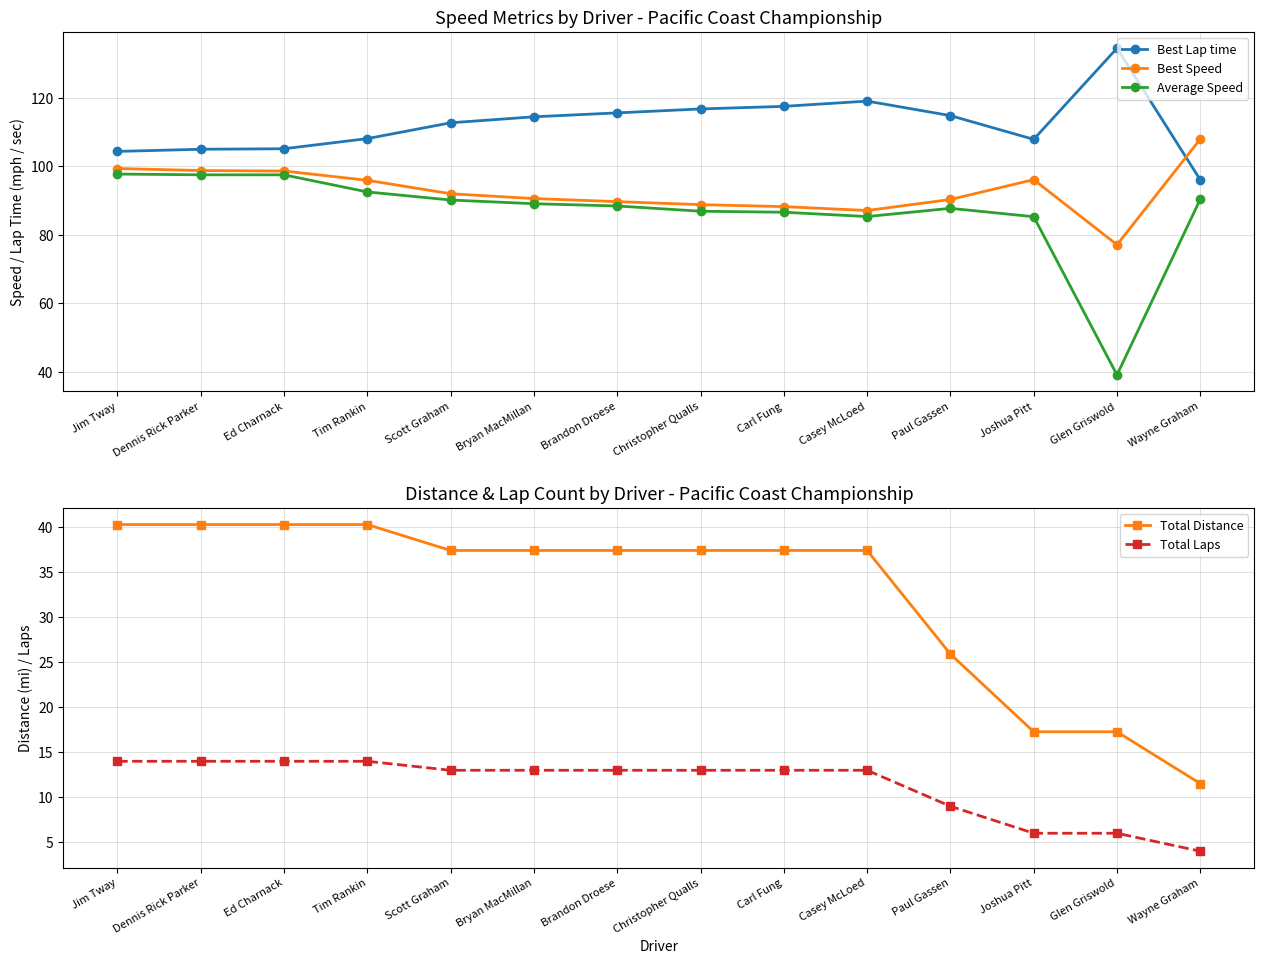

Reading right to left, extract all data points from this chart.

Best Lap time: Wayne Graham=96.0	Glen Griswold=134.5	Joshua Pitt=107.9	Paul Gassen=114.8	Casey McLoed=119.0	Carl Fung=117.5	Christopher Qualls=116.8	Brandon Droese=115.6	Bryan MacMillan=114.5	Scott Graham=112.7	Tim Rankin=108.1	Ed Charnack=105.1	Dennis Rick Parker=105.0	Jim Tway=104.4
Best Speed: Wayne Graham=108.0	Glen Griswold=77.1	Joshua Pitt=96.1	Paul Gassen=90.3	Casey McLoed=87.1	Carl Fung=88.2	Christopher Qualls=88.8	Brandon Droese=89.7	Bryan MacMillan=90.6	Scott Graham=92.0	Tim Rankin=95.9	Ed Charnack=98.6	Dennis Rick Parker=98.8	Jim Tway=99.4
Average Speed: Wayne Graham=90.4	Glen Griswold=39.1	Joshua Pitt=85.3	Paul Gassen=87.7	Casey McLoed=85.3	Carl Fung=86.6	Christopher Qualls=86.9	Brandon Droese=88.4	Bryan MacMillan=89.1	Scott Graham=90.2	Tim Rankin=92.5	Ed Charnack=97.5	Dennis Rick Parker=97.5	Jim Tway=97.7
Total Distance: Wayne Graham=11.5	Glen Griswold=17.3	Joshua Pitt=17.3	Paul Gassen=25.9	Casey McLoed=37.4	Carl Fung=37.4	Christopher Qualls=37.4	Brandon Droese=37.4	Bryan MacMillan=37.4	Scott Graham=37.4	Tim Rankin=40.3	Ed Charnack=40.3	Dennis Rick Parker=40.3	Jim Tway=40.3
Total Laps: Wayne Graham=4.0	Glen Griswold=6.0	Joshua Pitt=6.0	Paul Gassen=9.0	Casey McLoed=13.0	Carl Fung=13.0	Christopher Qualls=13.0	Brandon Droese=13.0	Bryan MacMillan=13.0	Scott Graham=13.0	Tim Rankin=14.0	Ed Charnack=14.0	Dennis Rick Parker=14.0	Jim Tway=14.0